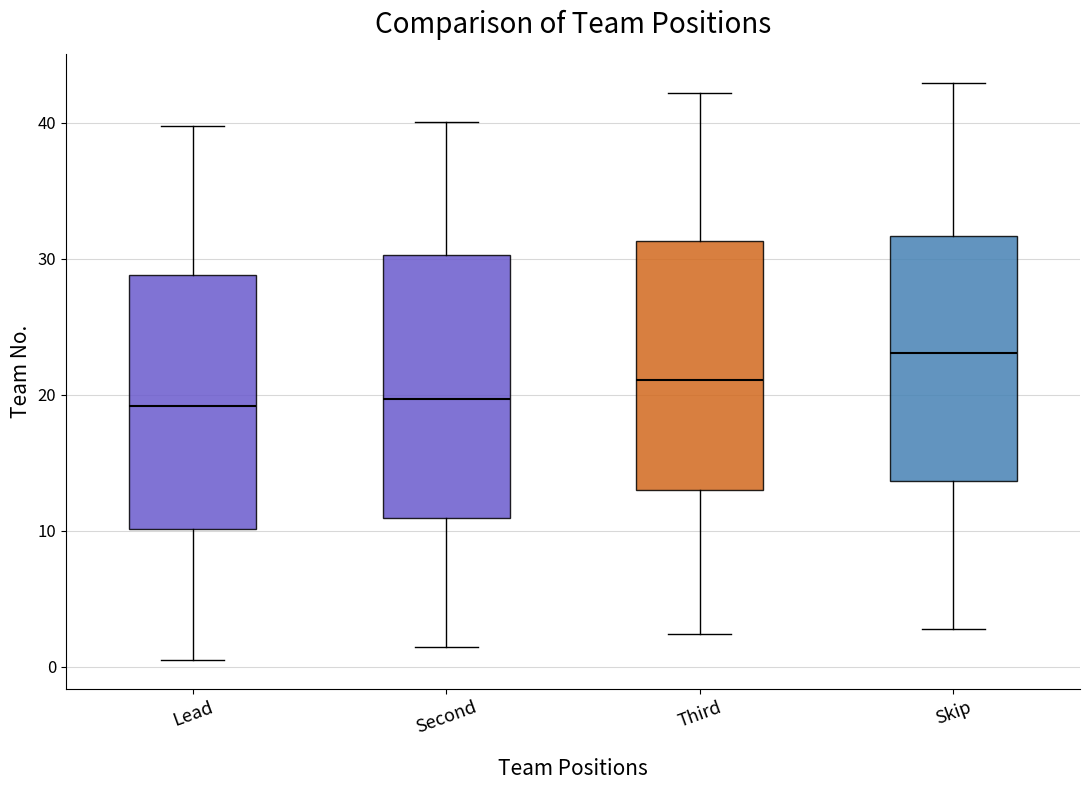

Reading left to right, read every box against the y-axis: the position of its median line, the range the box covers, and the ends of its whiskers. The values are not printed on the chart, so give them approximately, as read against the axis.

Lead: median 19, box 10 to 29, whiskers 0 to 40
Second: median 20, box 11 to 30, whiskers 1 to 40
Third: median 21, box 13 to 31, whiskers 2 to 42
Skip: median 23, box 14 to 32, whiskers 3 to 43